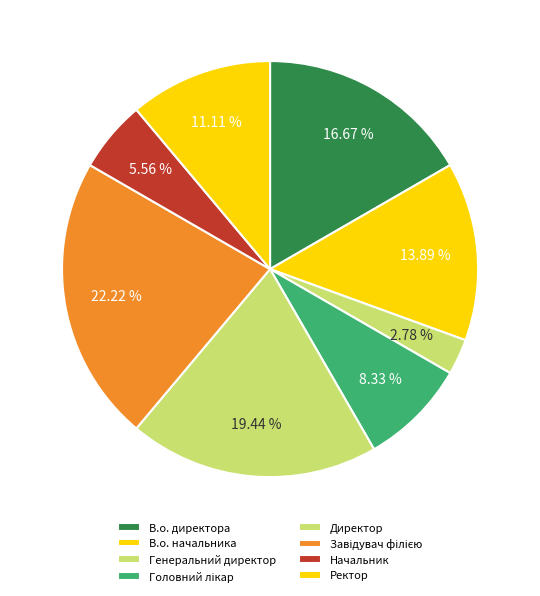

Rank the categories by value from lowest to highest.

Генеральний директор, Начальник, Головний лікар, Ректор, В.о. начальника, В.о. директора, Директор, Завідувач філією